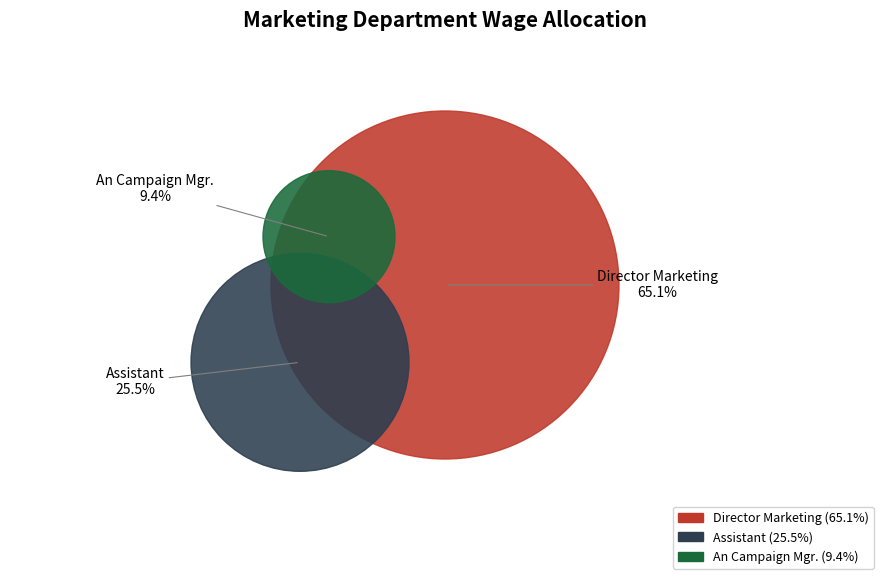

What is the largest slice in the pie chart?

Director Marketing